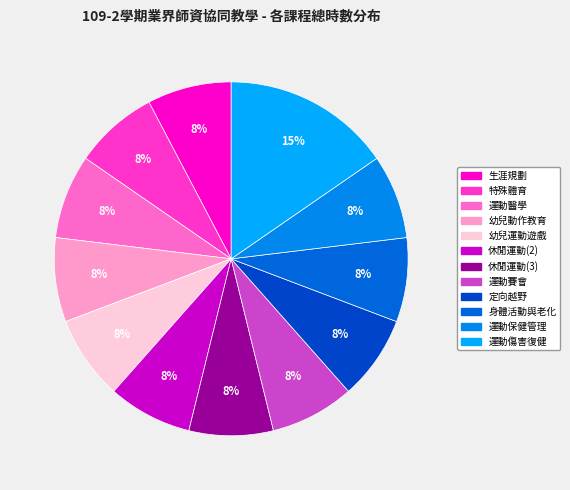

How many slices are in this pie chart?

12